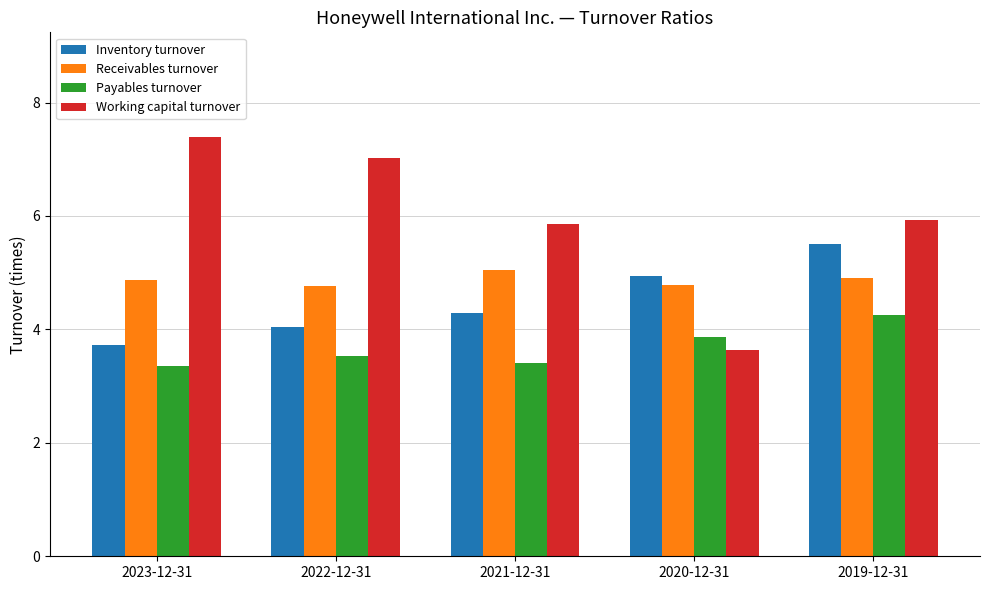

What is the difference between the highest and lowest values at 2019-12-31?

1.7